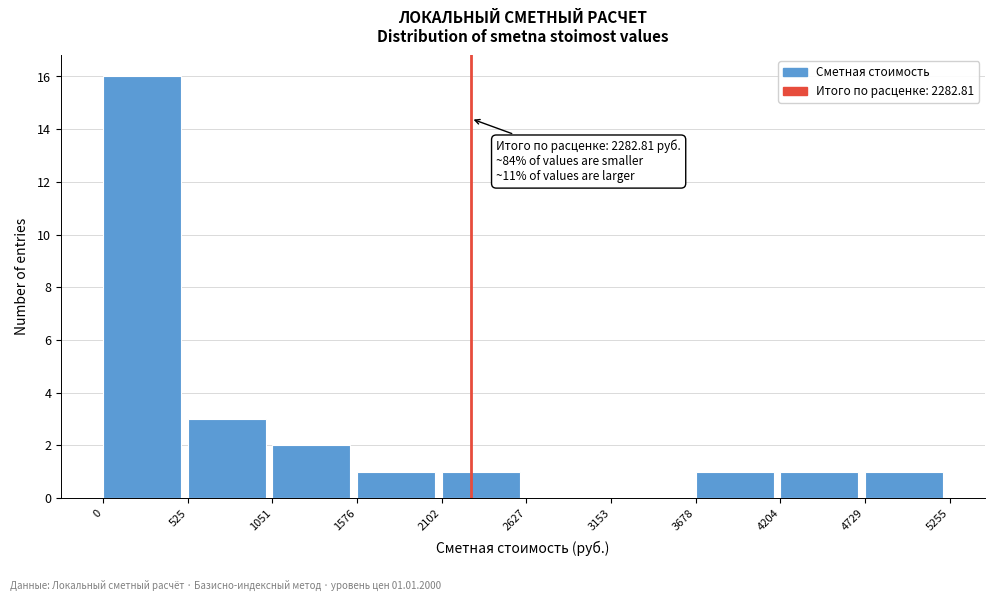

Which range on the x-axis has the tallest bar?

0 to 525